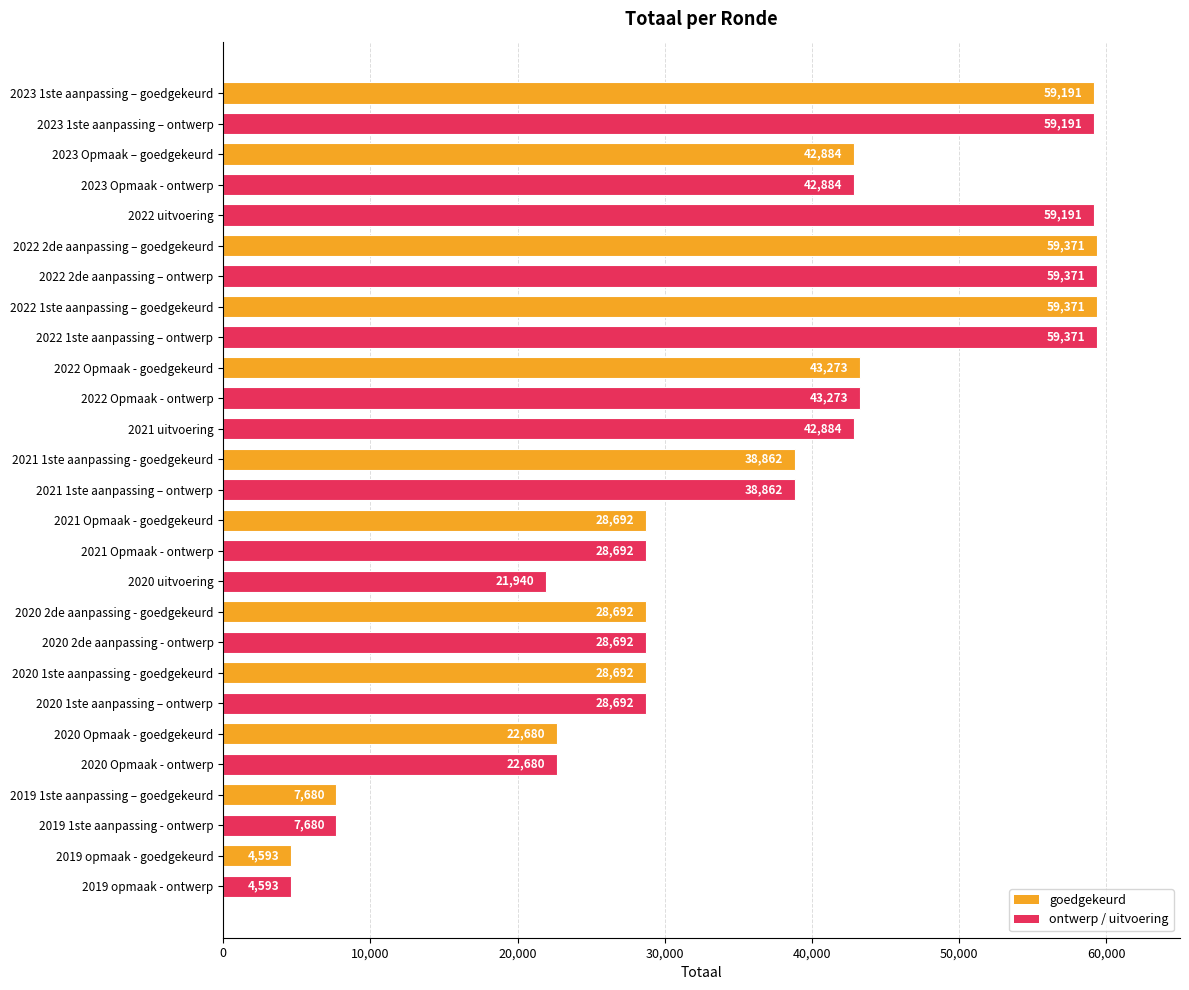

Approximately how many times larger is the value at 2020 2de aanpassing - goedgekeurd compared to 2023 1ste aanpassing – goedgekeurd?

0.5